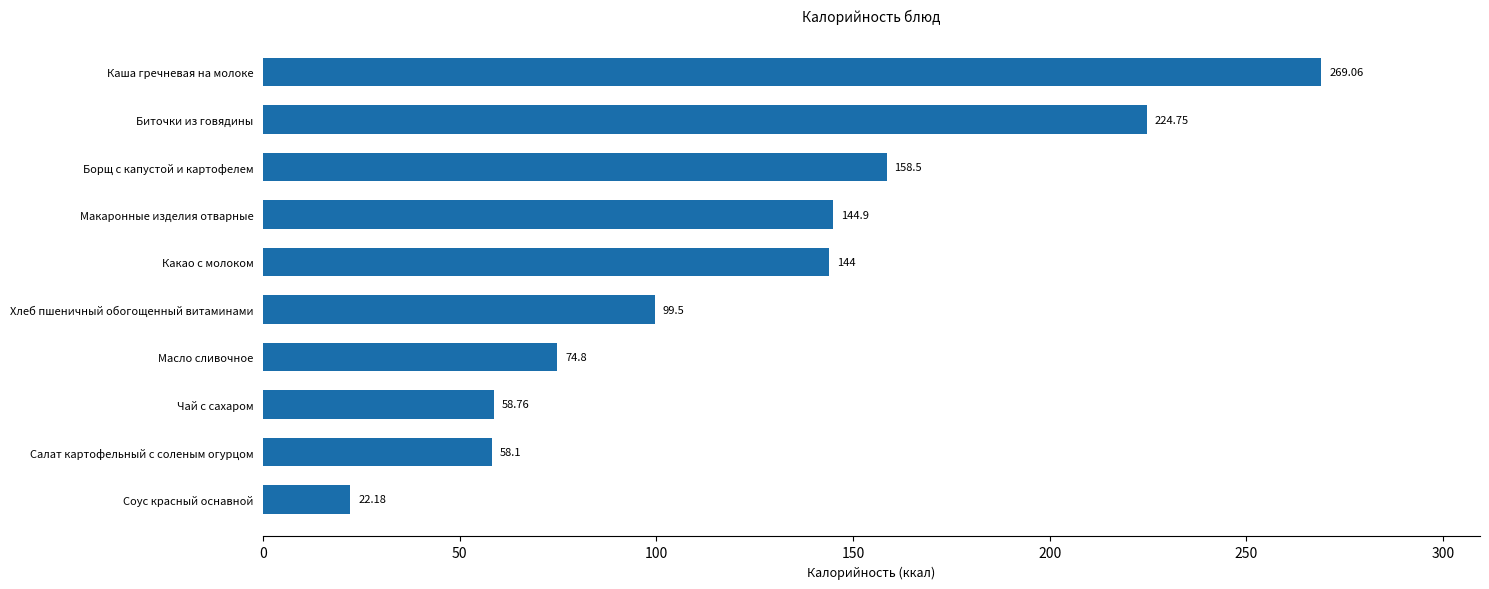

Approximately how many times larger is the value at Соус красный оснавной compared to Чай с сахаром?

0.4